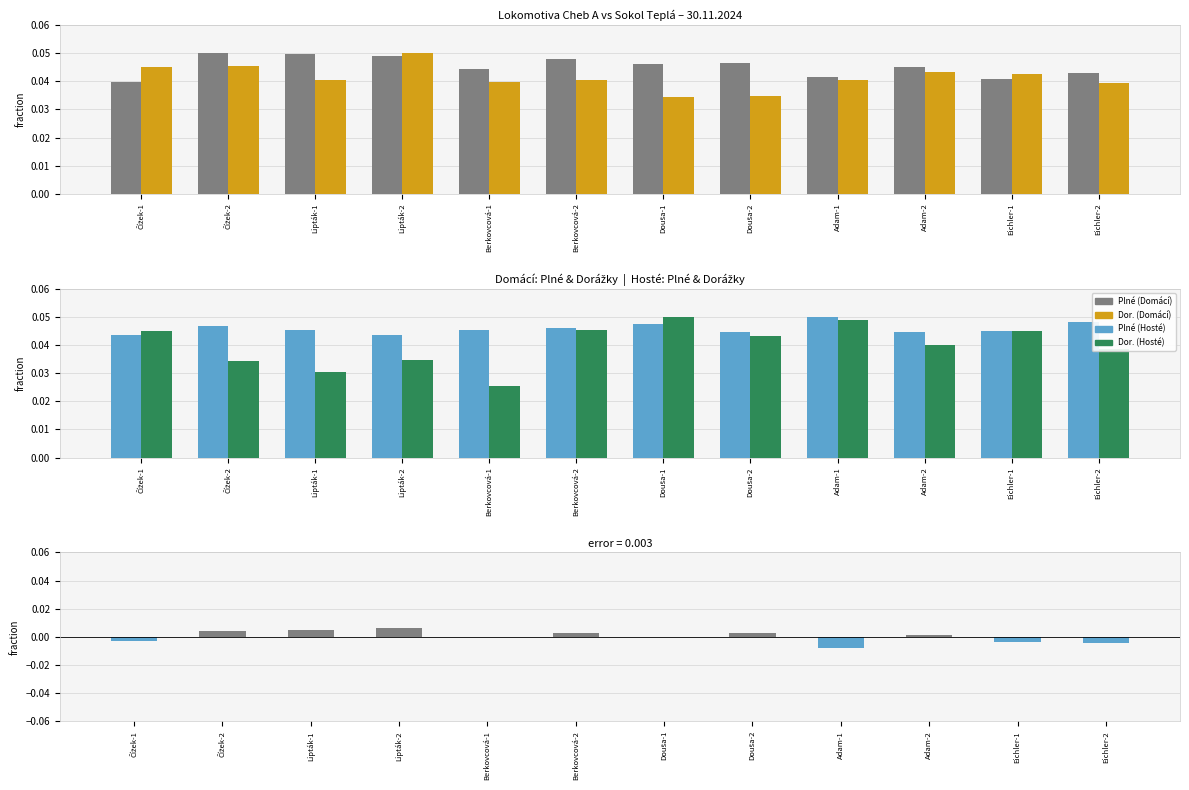

Is it true that Plné (Hosté) equals 0.1 at Adam-2?

False